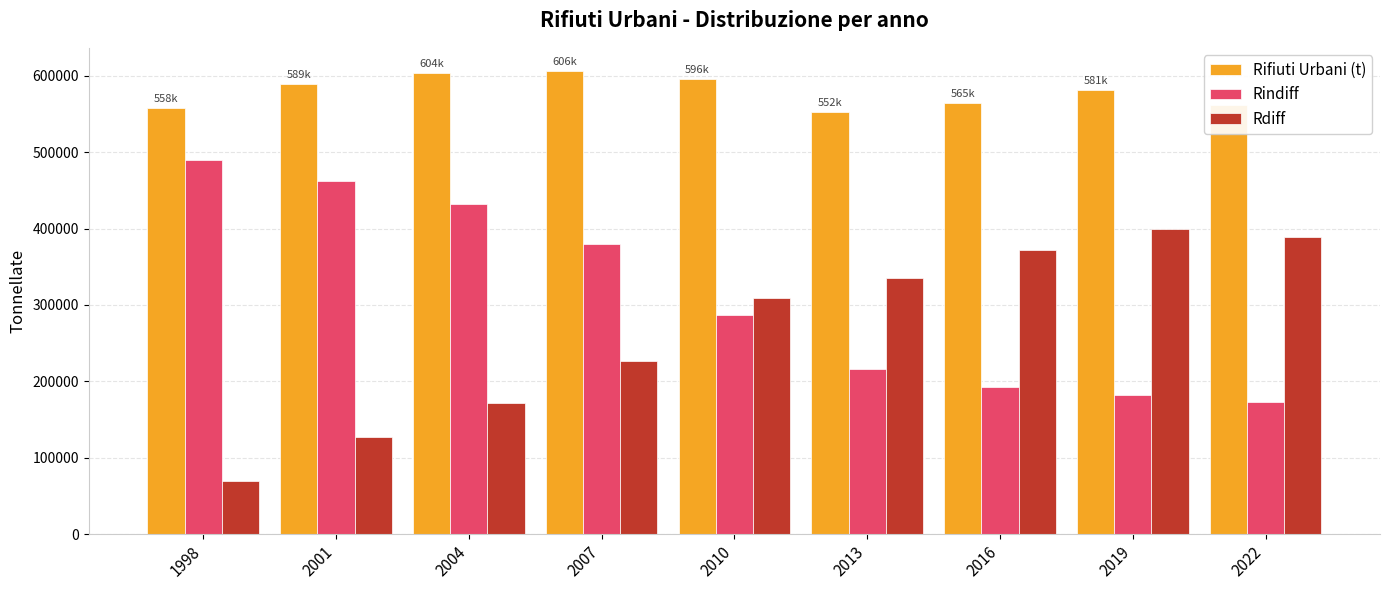

Which series has the widest spread of values?

Rdiff